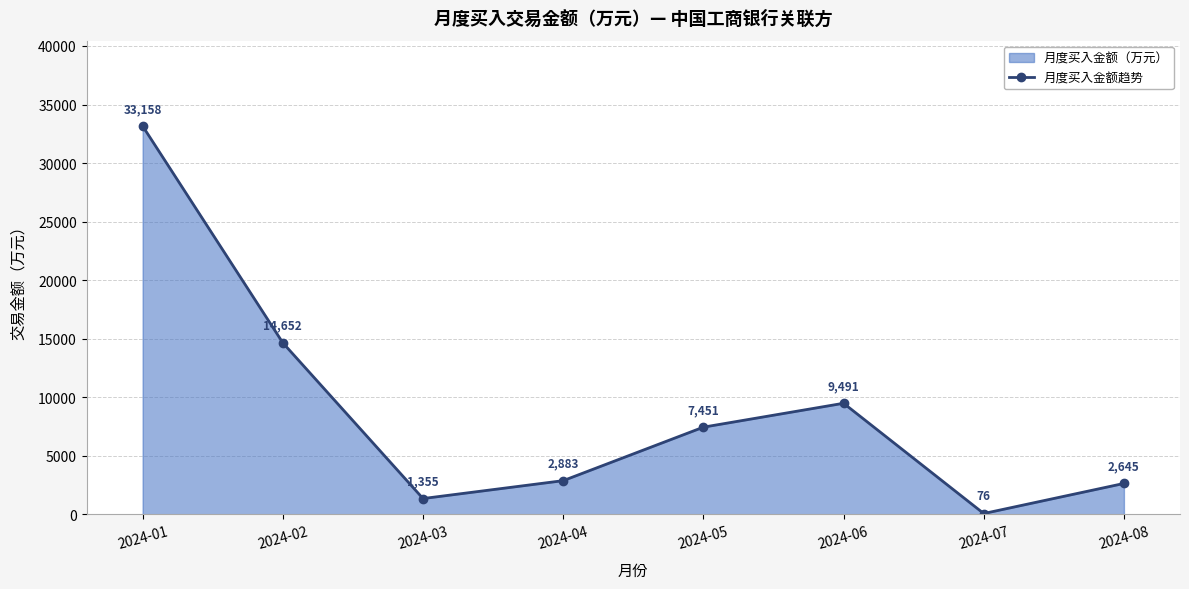

List the labels in order of value, largest first.

2024-01, 2024-02, 2024-06, 2024-05, 2024-04, 2024-08, 2024-03, 2024-07